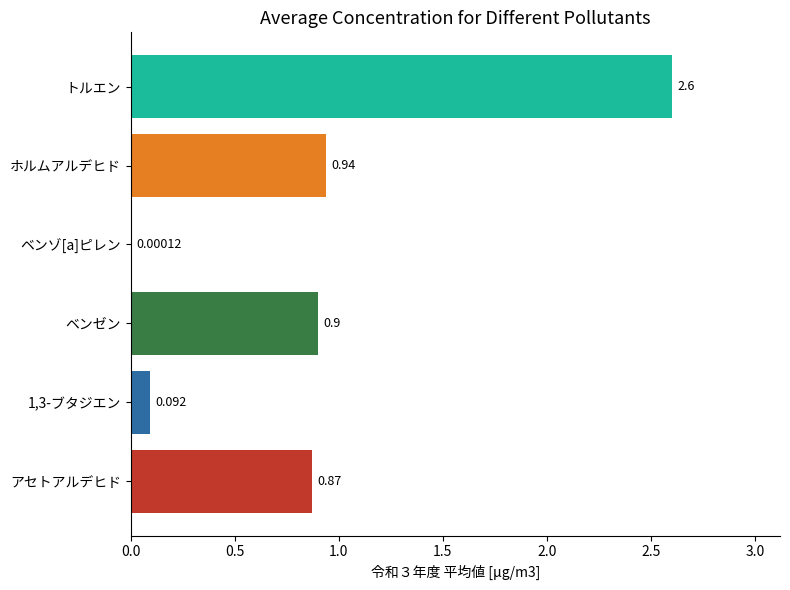

What is the average value?

0.9